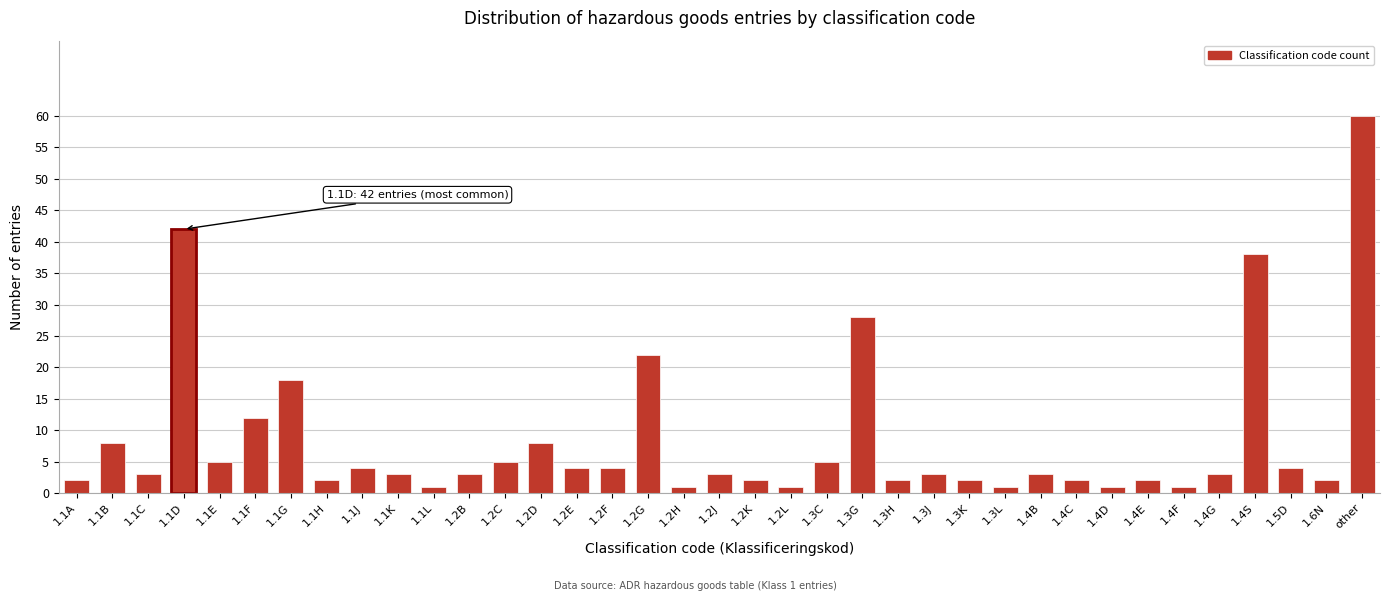

What is the label of the 5th bar from the right?

1.4G